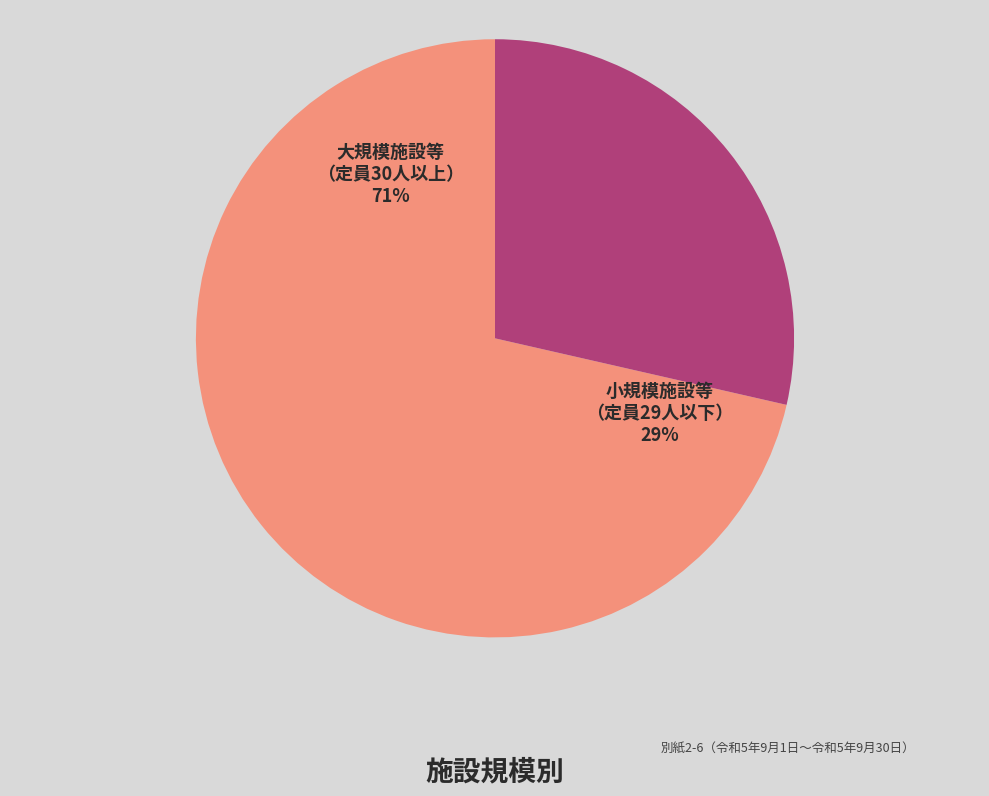

Rank the categories by value from lowest to highest.

小規模施設等（定員29人以下）, 大規模施設等（定員30人以上）